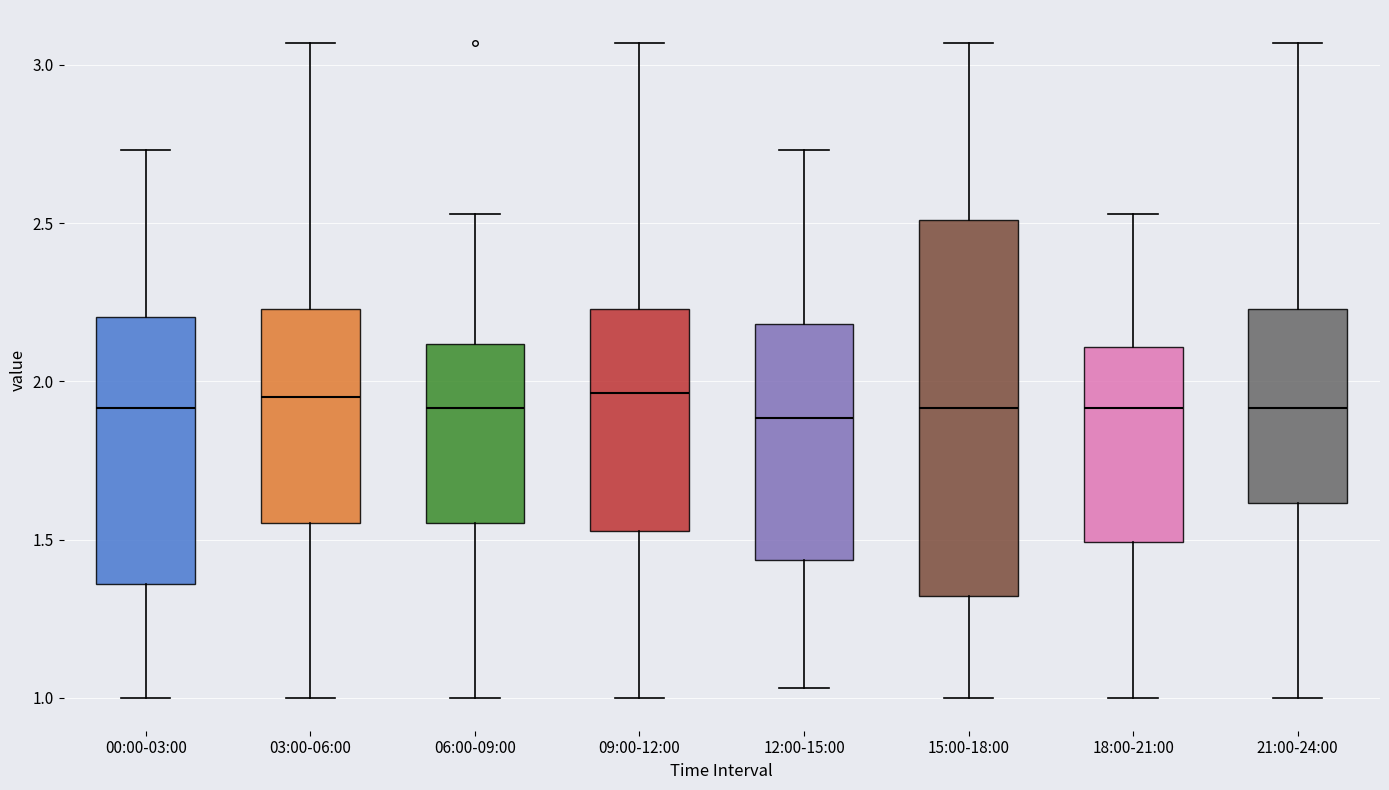

Reading left to right, read every box against the y-axis: the position of its median line, the range the box covers, and the ends of its whiskers. The values are not printed on the chart, so give them approximately, as read against the axis.

00:00-03:00: median 1.90, box 1.35 to 2.20, whiskers 1.00 to 2.75
03:00-06:00: median 1.95, box 1.55 to 2.25, whiskers 1.00 to 3.05
06:00-09:00: median 1.90, box 1.55 to 2.10, whiskers 1.00 to 2.55
09:00-12:00: median 1.95, box 1.55 to 2.25, whiskers 1.00 to 3.05
12:00-15:00: median 1.90, box 1.45 to 2.20, whiskers 1.05 to 2.75
15:00-18:00: median 1.90, box 1.30 to 2.50, whiskers 1.00 to 3.05
18:00-21:00: median 1.90, box 1.50 to 2.10, whiskers 1.00 to 2.55
21:00-24:00: median 1.90, box 1.60 to 2.25, whiskers 1.00 to 3.05